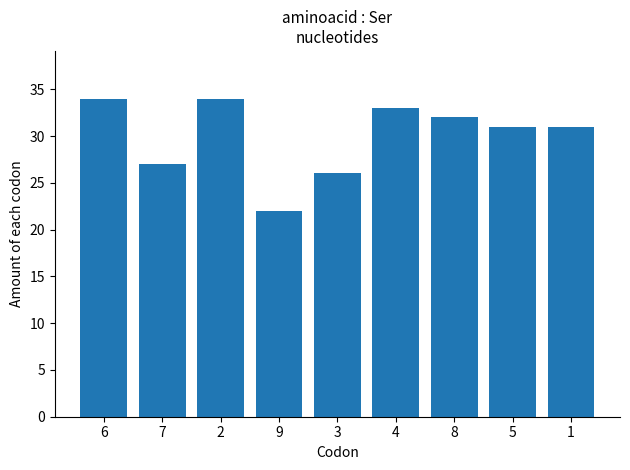

Reading right to left, transcribe all the data shown in this chart.

31	31	32	33	26	22	34	27	34